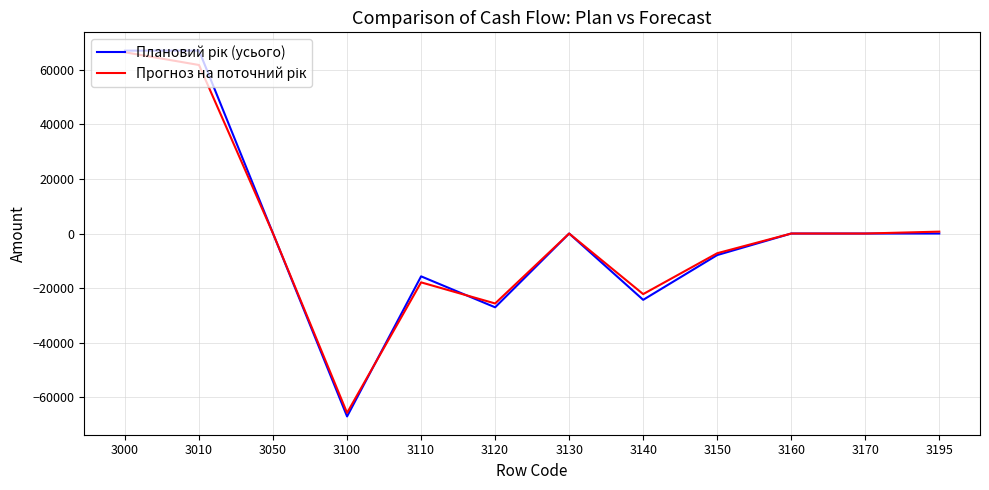

Which category has the lowest value across all series?

3100